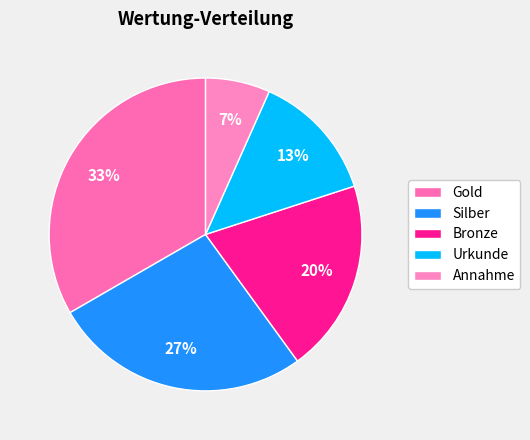

To the nearest percent, what portion does Silber represent?

27%